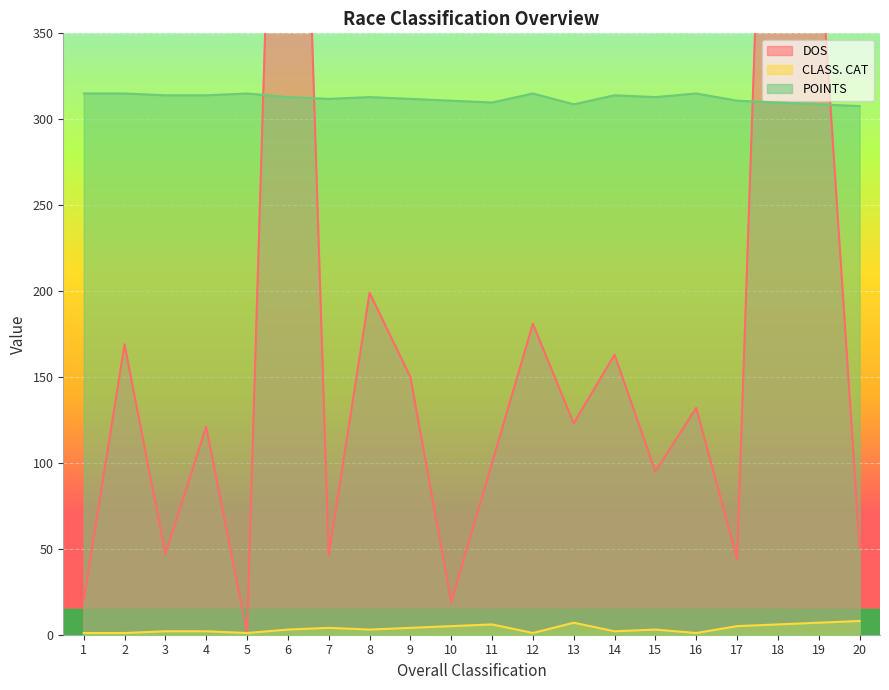

How many lines are shown in the chart?

3